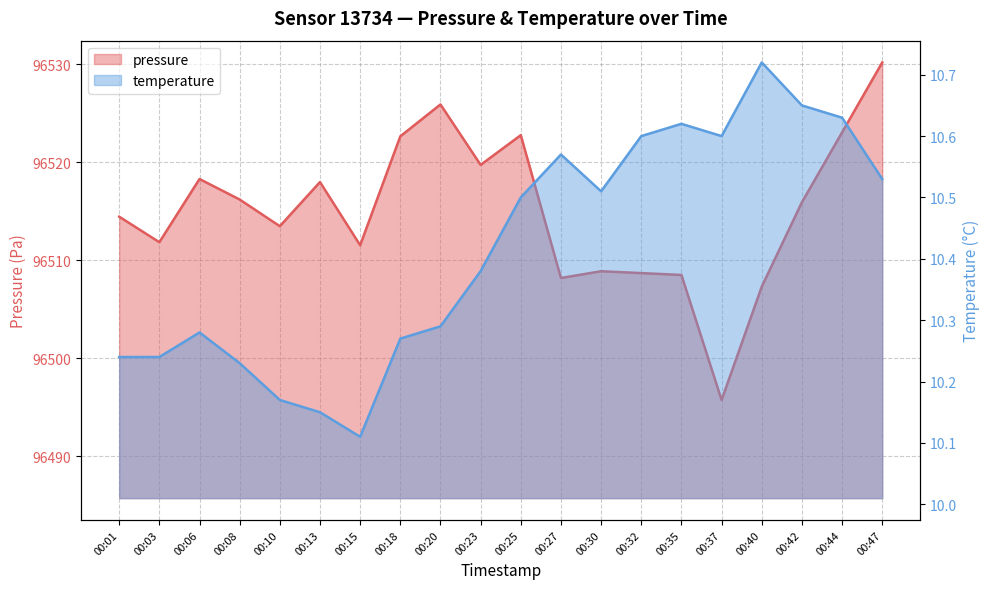

Reading left to right, list all the values displayed in this chart.

pressure: 96514.4	96511.8	96518.3	96516.2	96513.5	96518.0	96511.5	96522.6	96525.9	96519.7	96522.8	96508.2	96508.9	96508.7	96508.5	96495.8	96507.3	96515.9	96523.0	96530.2
temperature: 10.2	10.2	10.3	10.2	10.2	10.2	10.1	10.3	10.3	10.4	10.5	10.6	10.5	10.6	10.6	10.6	10.7	10.7	10.6	10.5